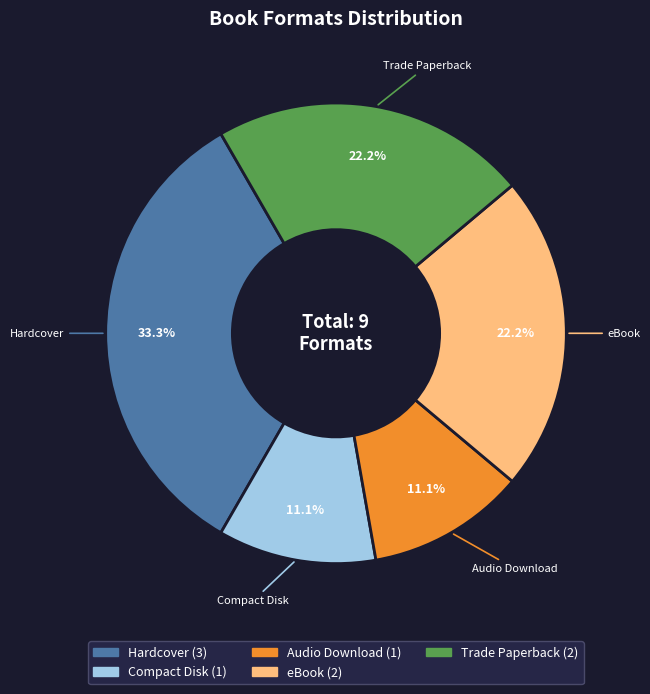

Is it true that Trade Paperback is 22% of the pie?

True